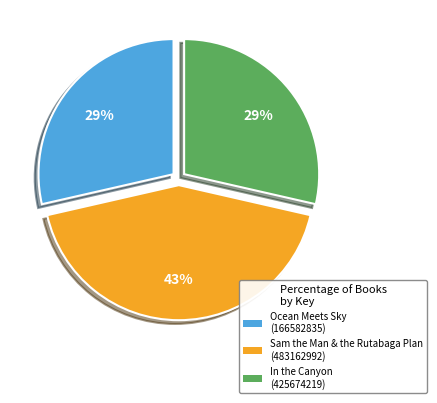

Do In the Canyon (425674219) and Ocean Meets Sky (166582835) together represent more than half of the pie?

Yes